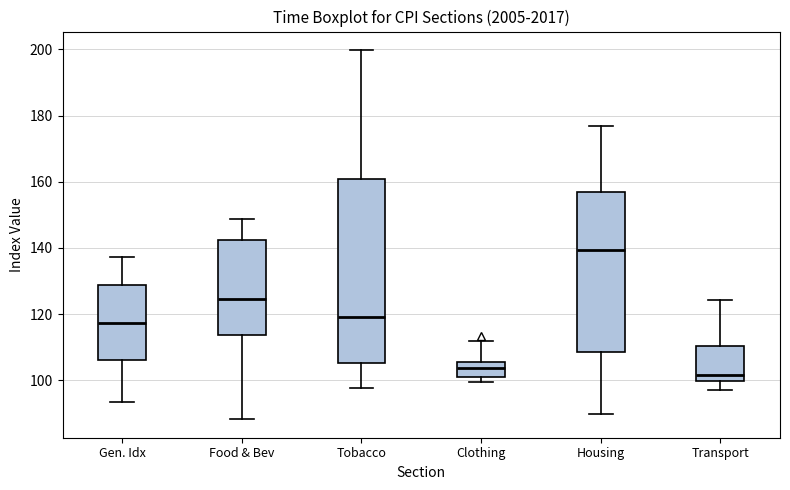

Reading left to right, read every box against the y-axis: the position of its median line, the range the box covers, and the ends of its whiskers. The values are not printed on the chart, so give them approximately, as read against the axis.

Gen. Idx: median 118, box 106 to 128, whiskers 94 to 138
Food & Bev: median 124, box 114 to 142, whiskers 88 to 148
Tobacco: median 120, box 106 to 160, whiskers 98 to 200
Clothing: median 104, box 102 to 106, whiskers 100 to 112
Housing: median 140, box 108 to 158, whiskers 90 to 176
Transport: median 102, box 100 to 110, whiskers 98 to 124